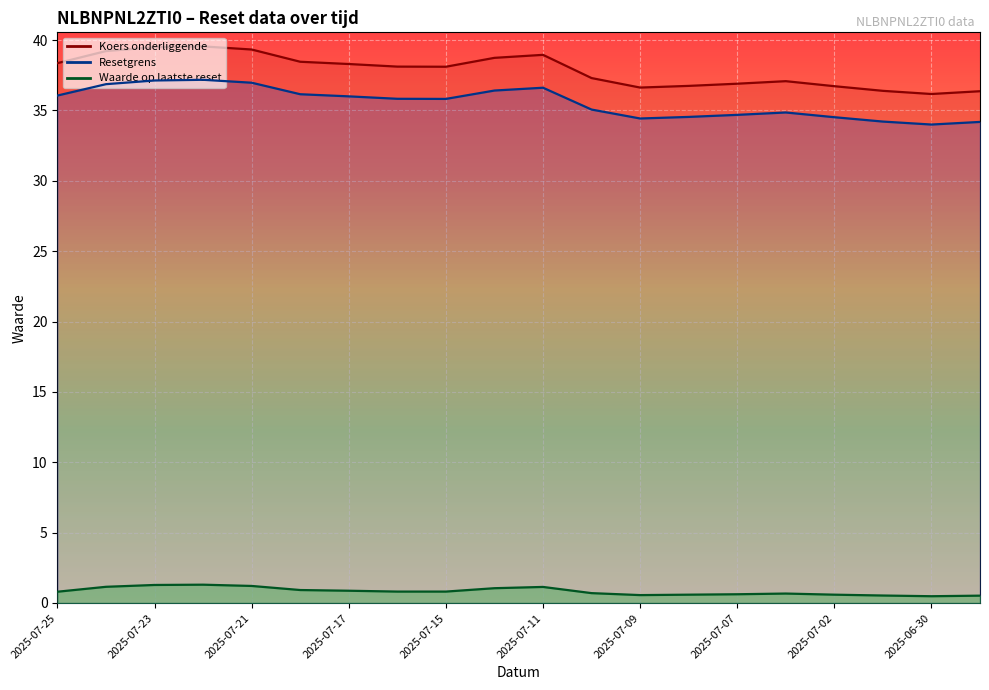

Which category has the lowest value across all series?

2025-06-30